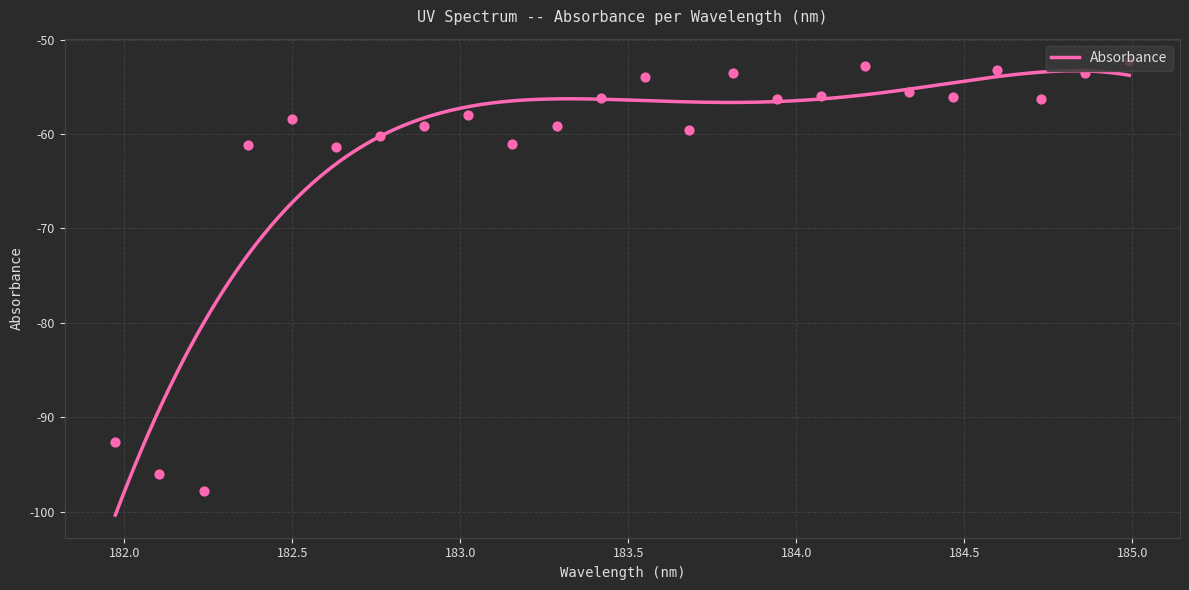

Which has a higher value, 184.0735234058 or 182.7613026778?

184.0735234058